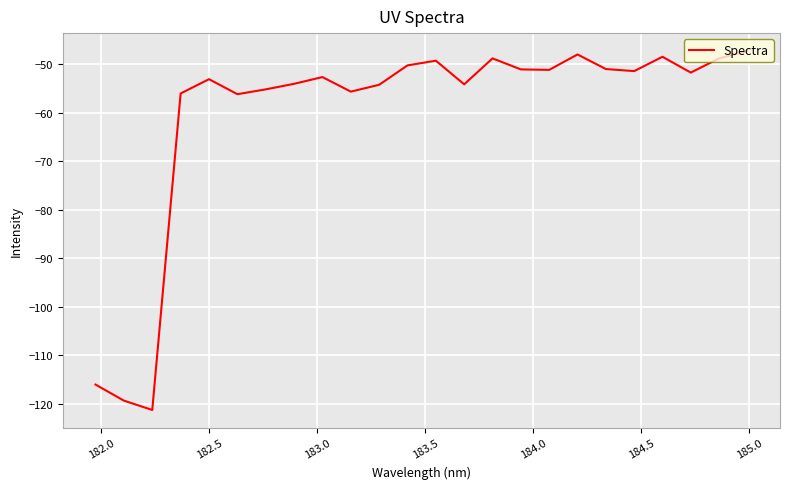

What is the difference between the maximum and minimum values?

73.9